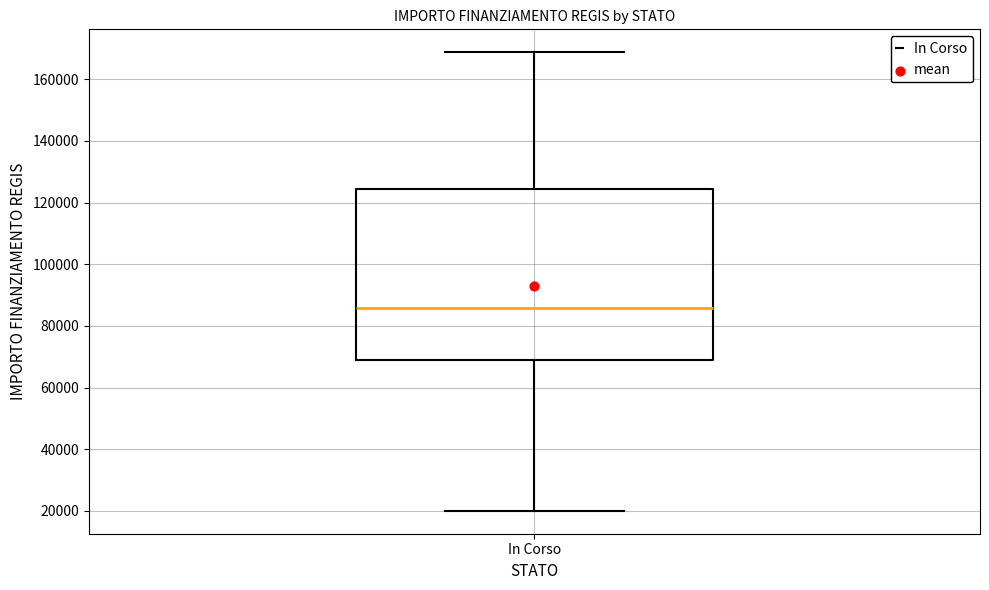

Where does the median line of the box for In Corso sit on the y-axis? The values are not printed on the chart, so give them approximately, as read against the axis.

86000